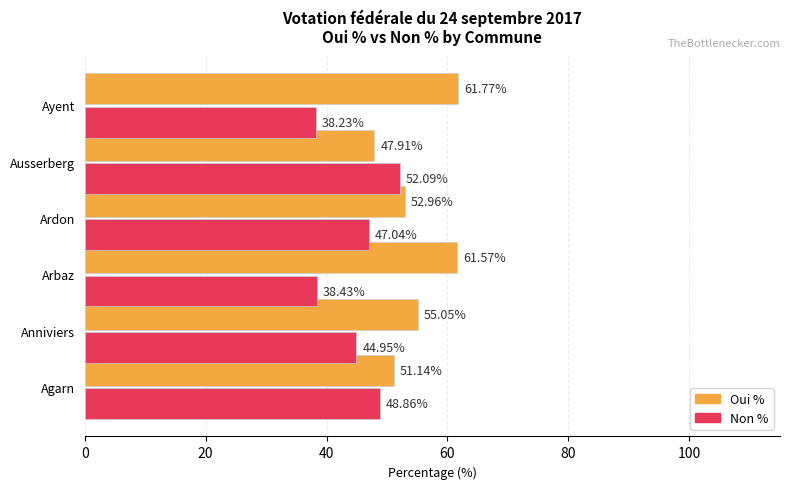

Rank the series at Ayent from lowest to highest value.

Non %, Oui %